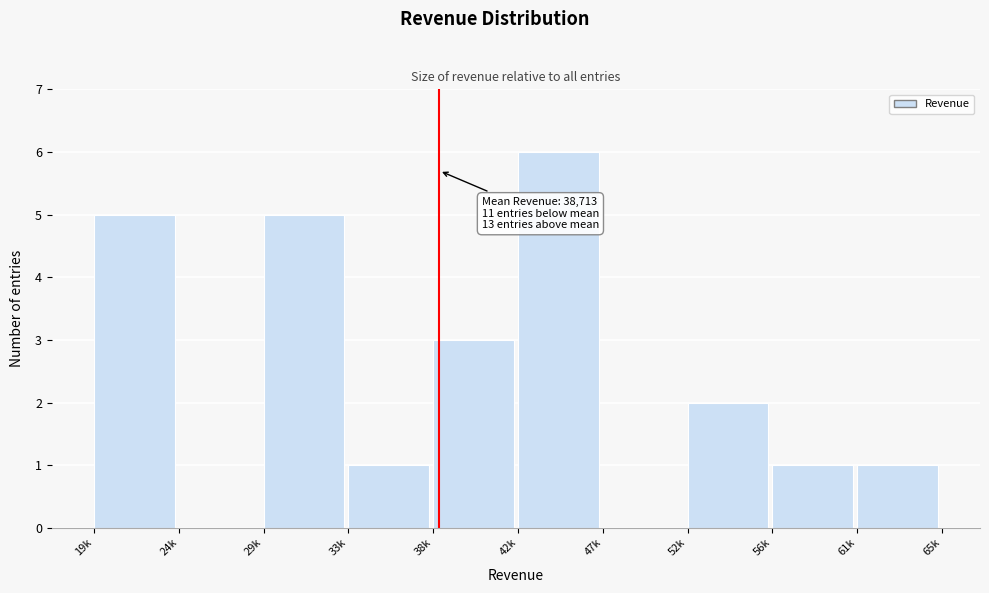

Reading right to left, transcribe all the data shown in this chart.

61k=1	56k=1	52k=2	47k=0	42k=6	38k=3	33k=1	29k=5	24k=0	19k=5